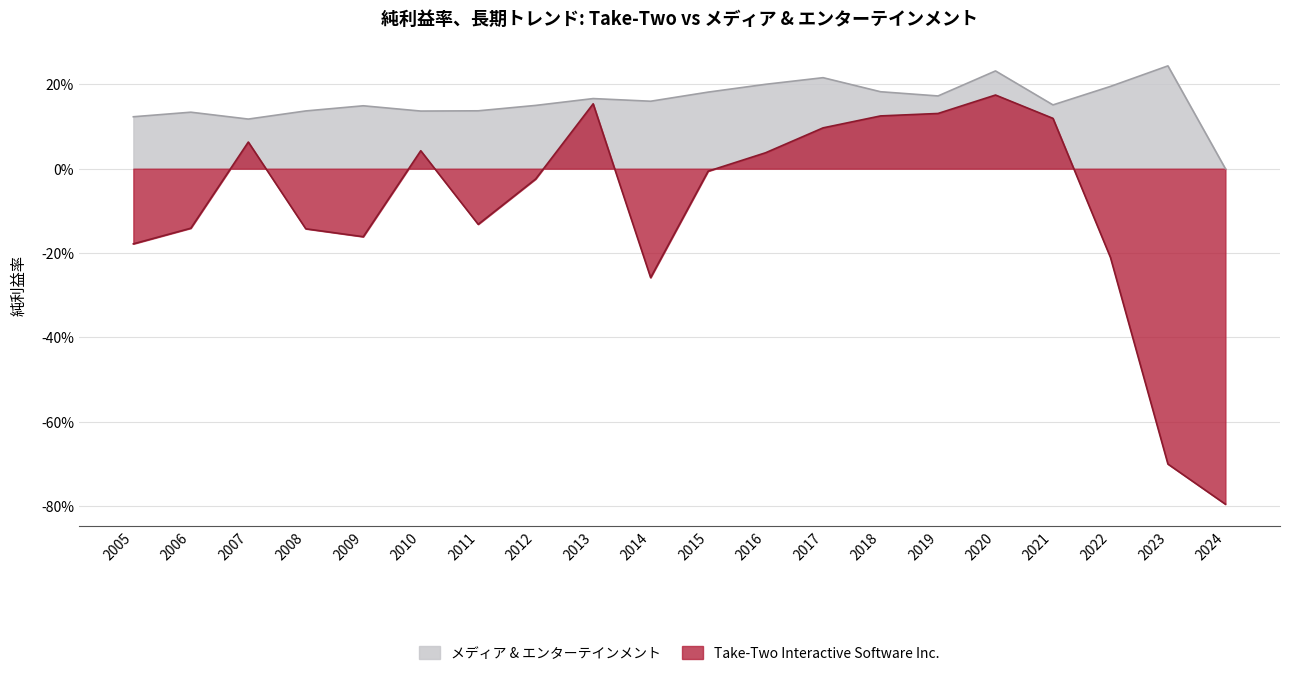

How many data points in Take-Two Interactive Software Inc. are above 0?

9